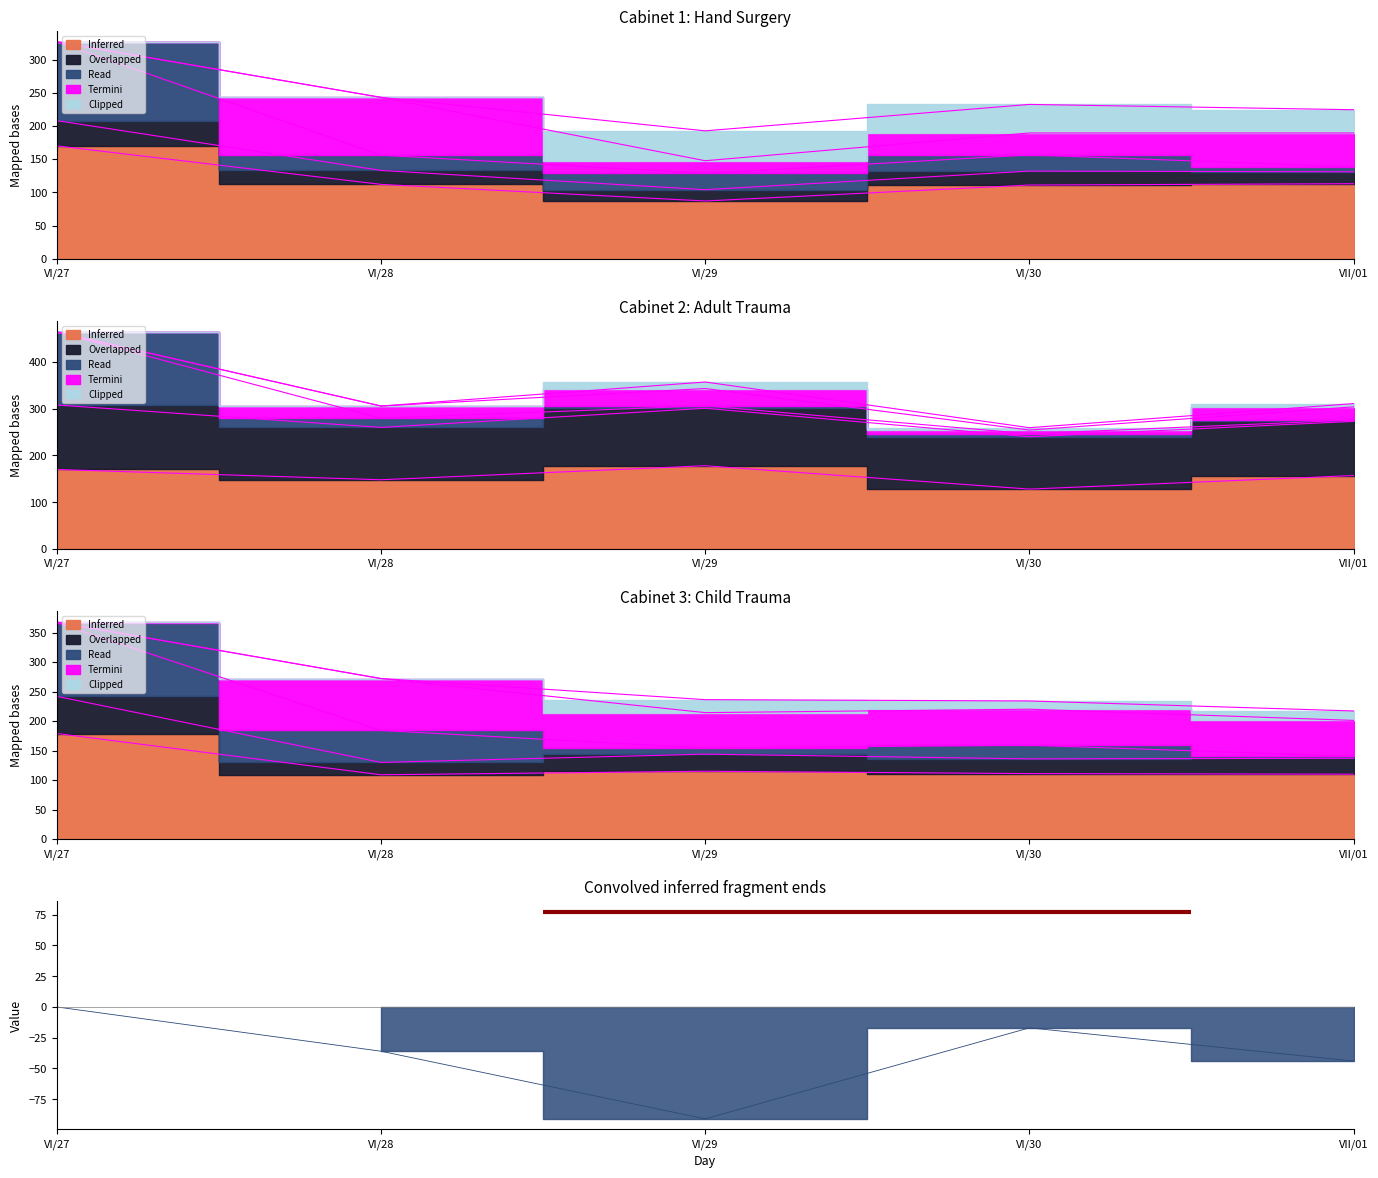

At how many categories does at least one series exceed 226?

1